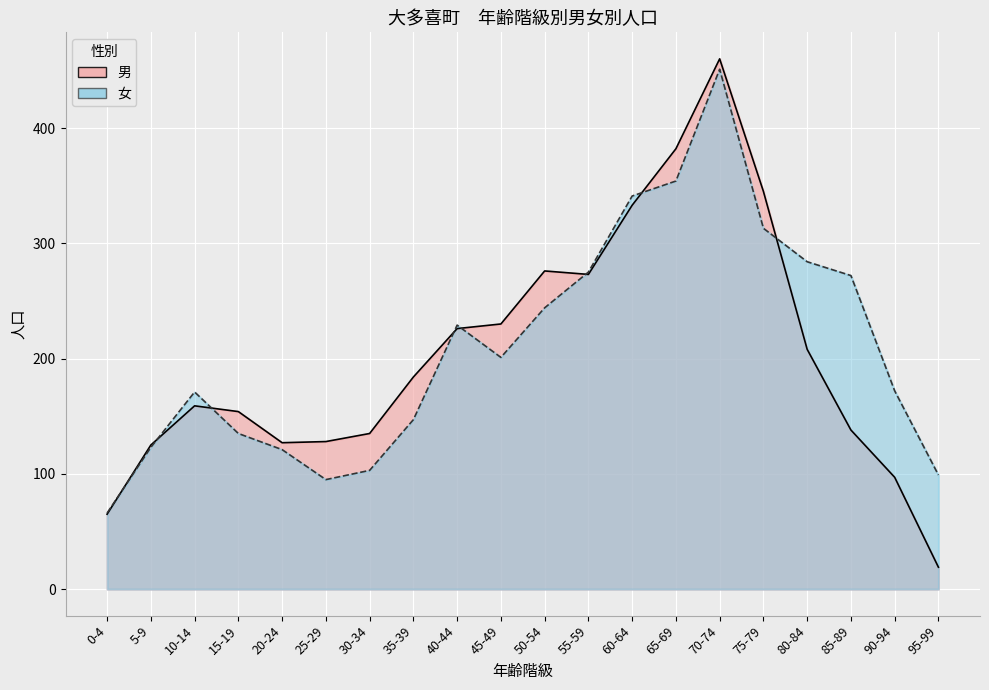

How many times do 男 and 女 cross each other?

8